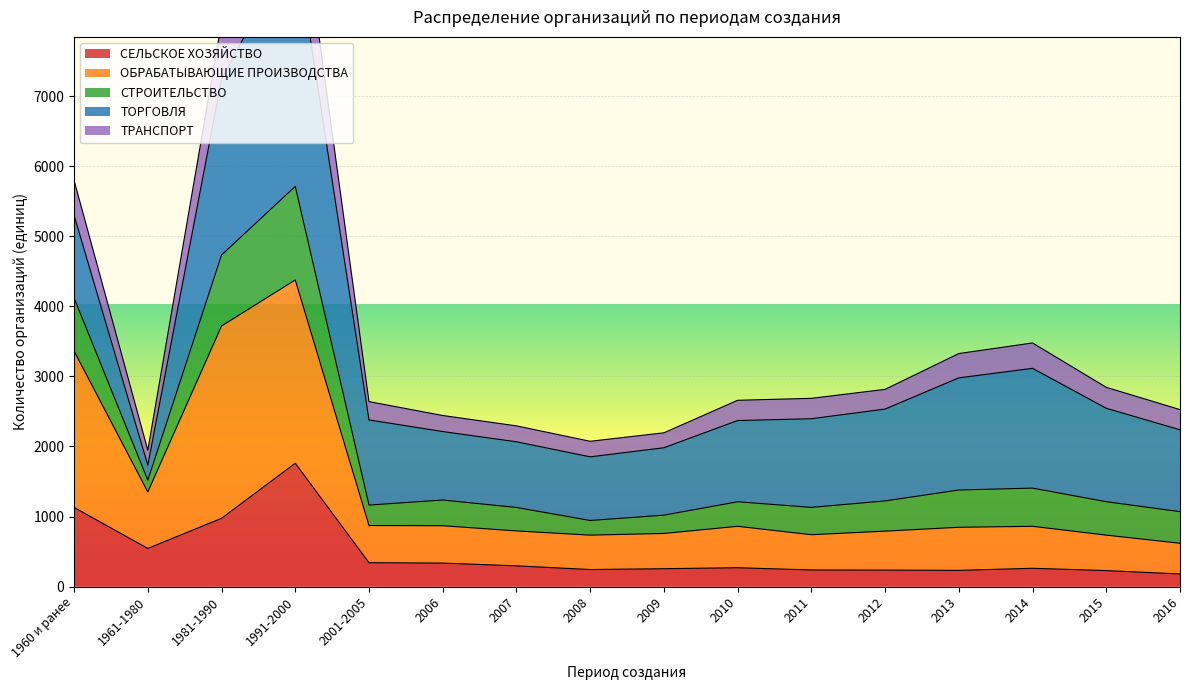

Is it true that СЕЛЬСКОЕ ХОЗЯЙСТВО equals 342 at 2001-2005?

True